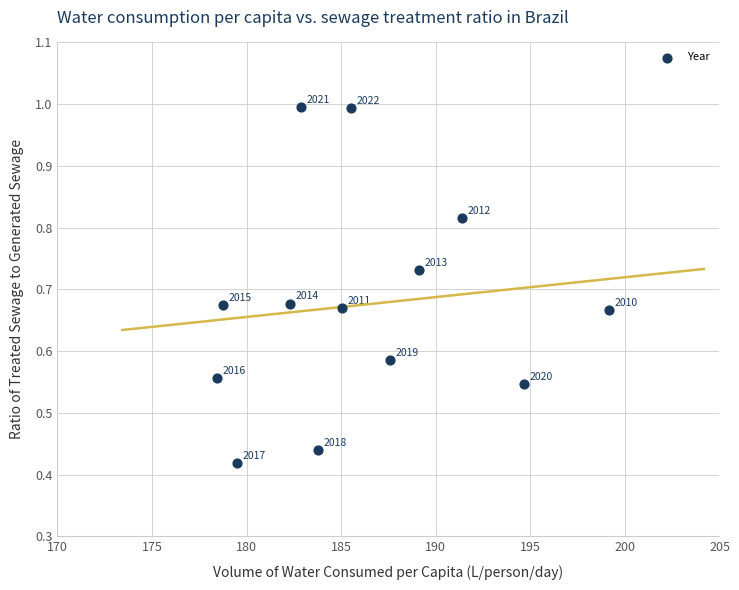

What is the range of X values (max minus min)?

20.7